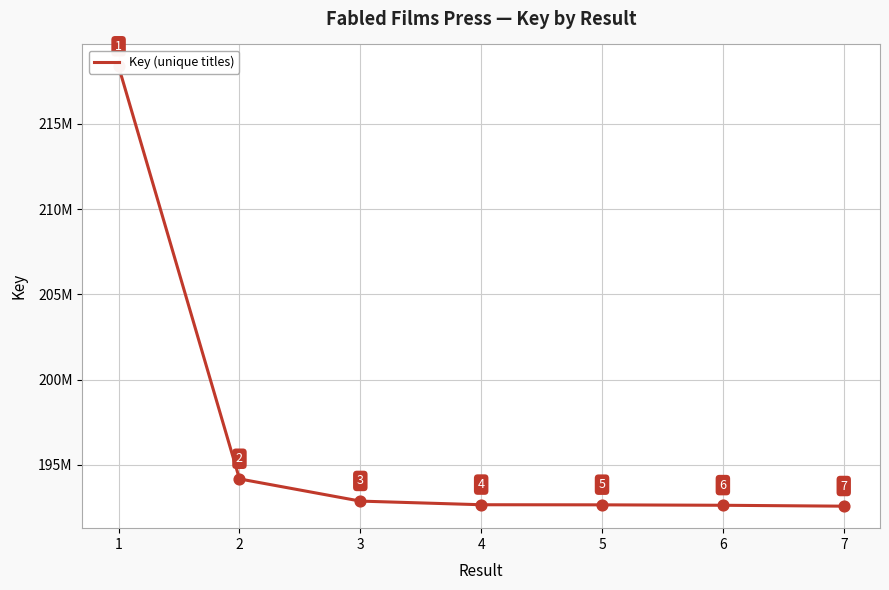

Between 4 and 1, which is larger?

1